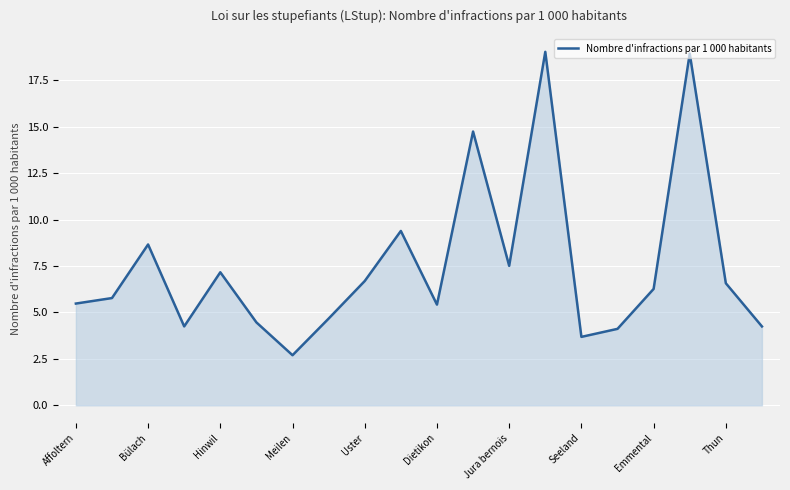

What is the smallest value displayed?

2.7